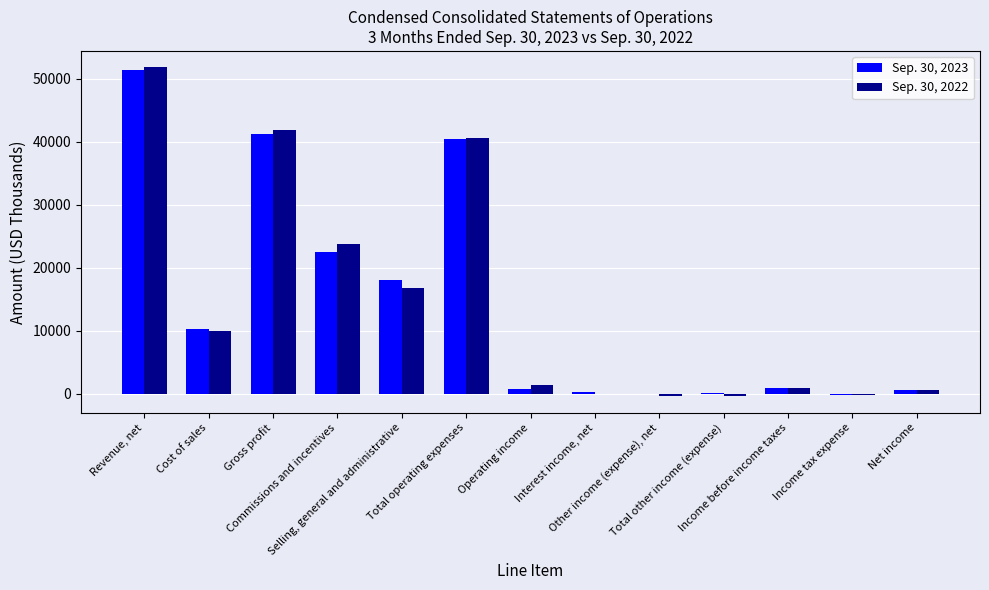

Is the value of Sep. 30, 2023 at Commissions and incentives greater than the value of Sep. 30, 2022 at Selling, general and administrative?

Yes